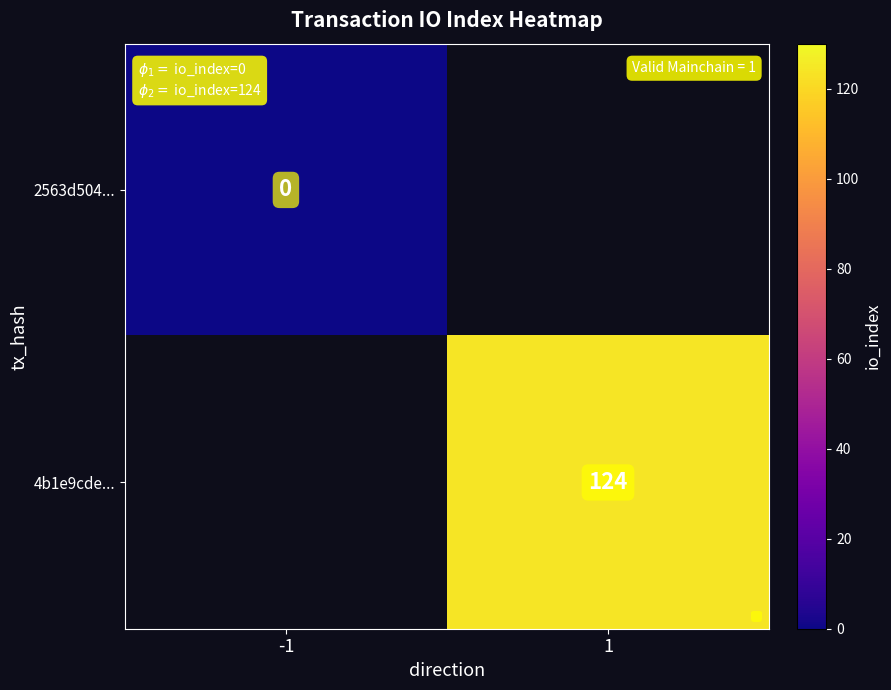

Is it true that 4b1e9cde... equals 199 at 1?

False